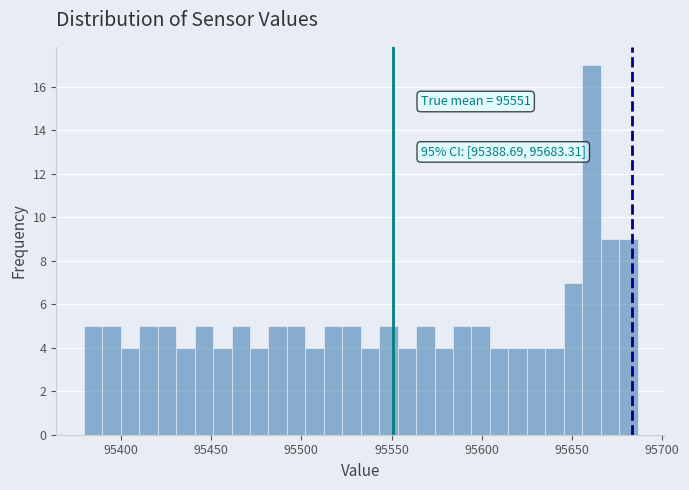

Read against the x-axis, roughly where is the centre of the tallest bar?

95660